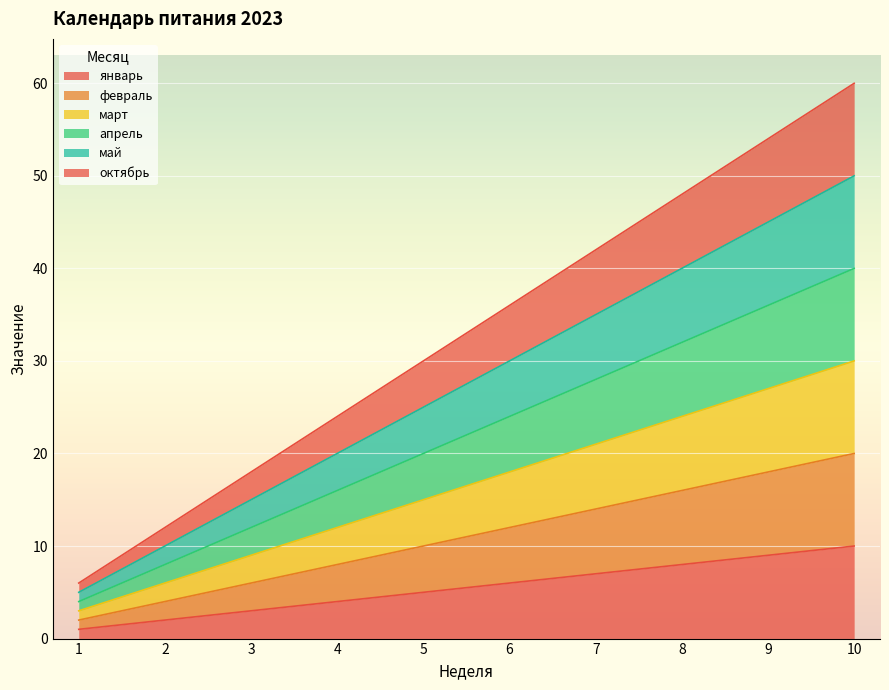

What is the highest value of the май series?

50